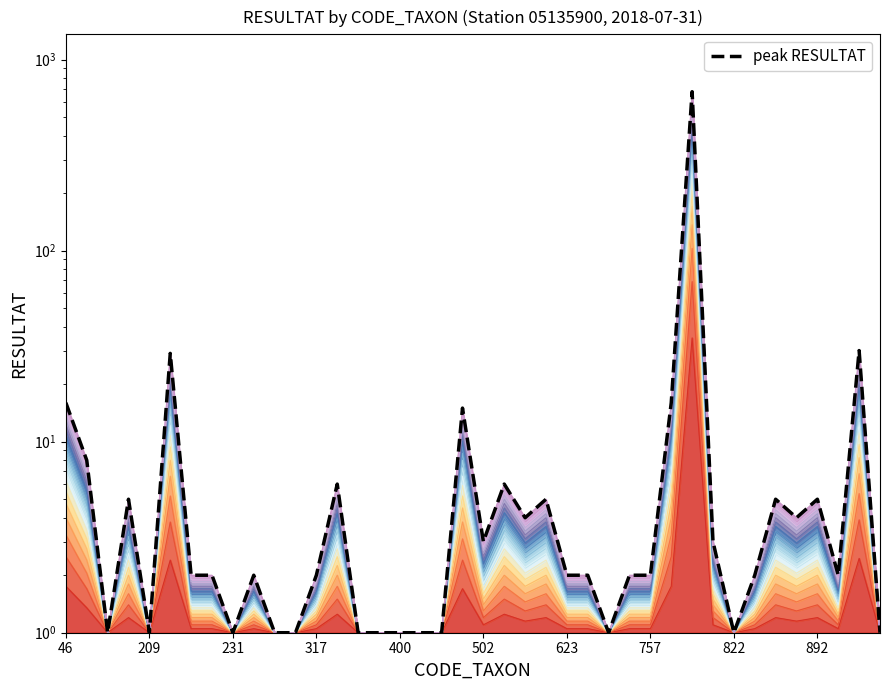

How many data points are less than 2?

13